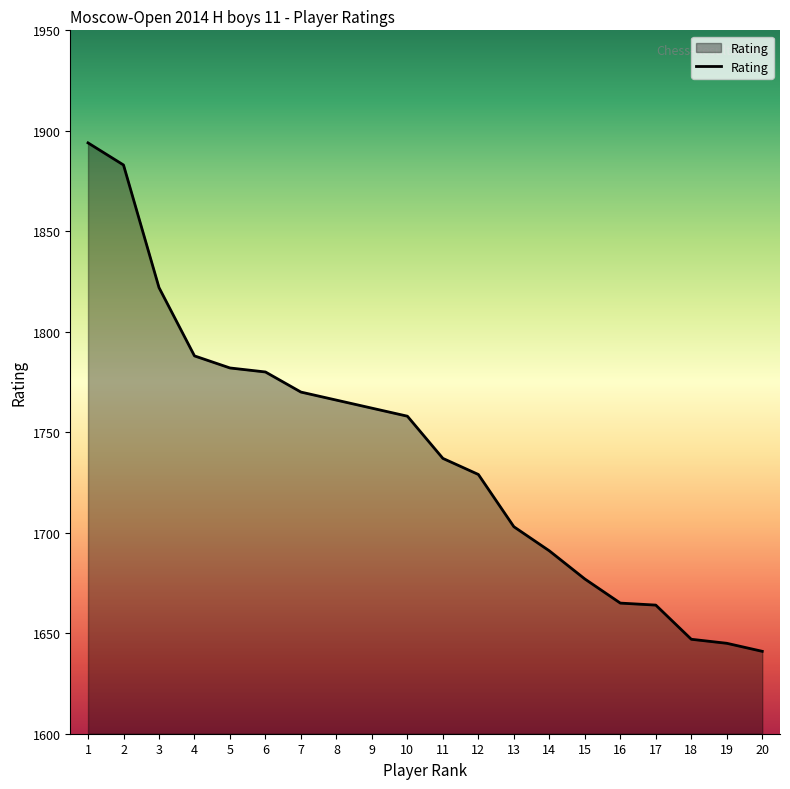

What is the difference between the values at 5 and 16?

117